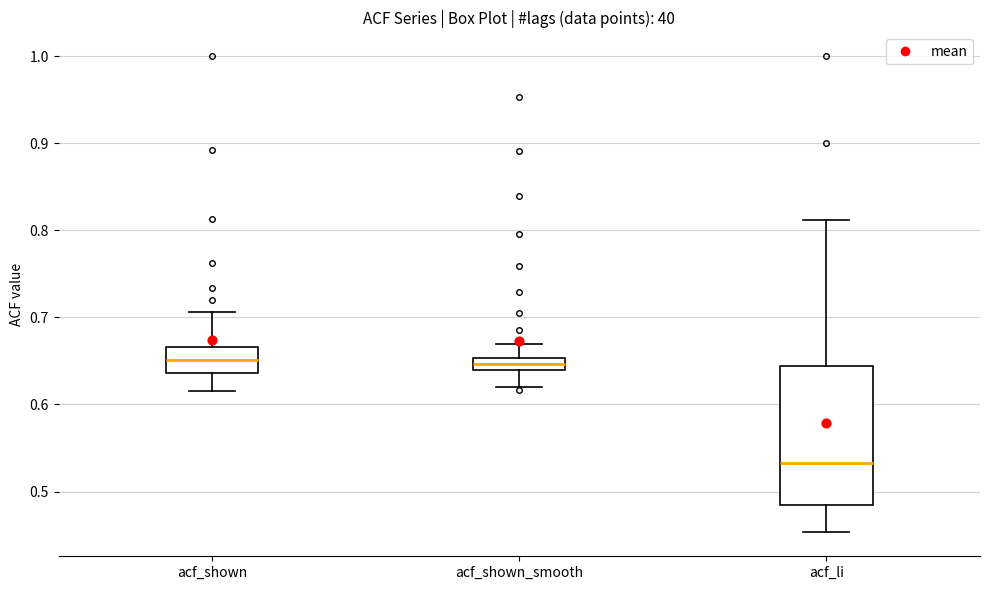

Comparing the boxes themselves (not the whiskers), which one is the tallest?

acf_li